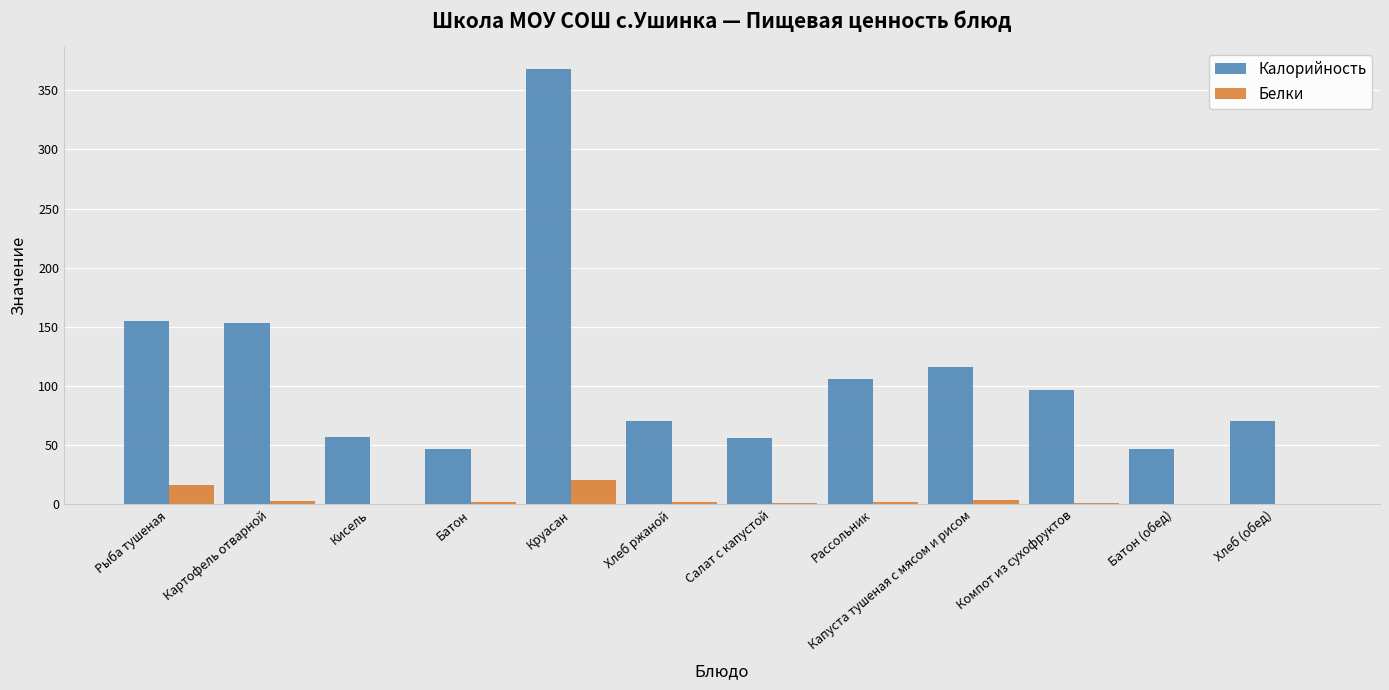

Is the value of Белки at Хлеб (обед) greater than the value of Калорийность at Капуста тушеная с мясом и рисом?

No